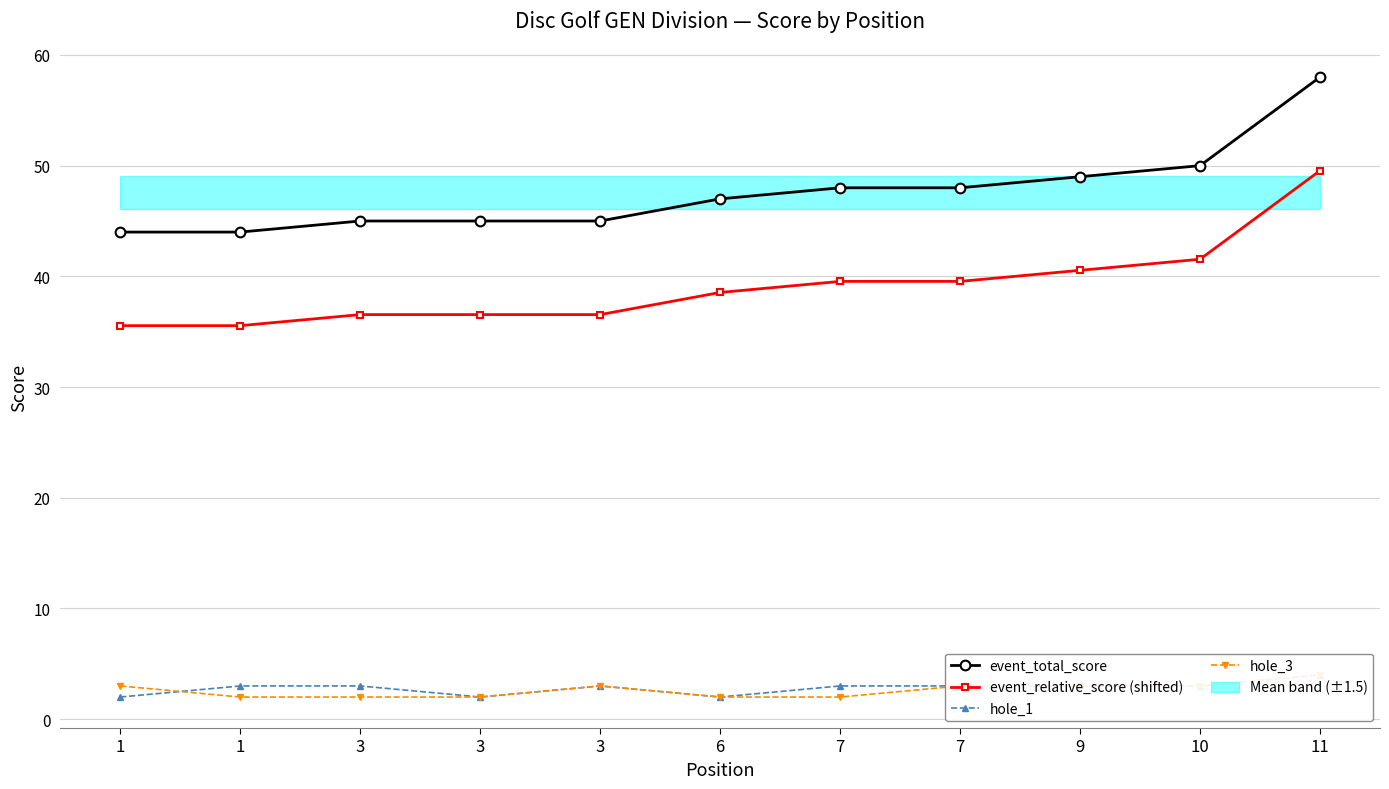

List the labels in order of hole_3 value, largest first.

11, 1, 3, 7, 9, 10, 1, 3, 3, 6, 7